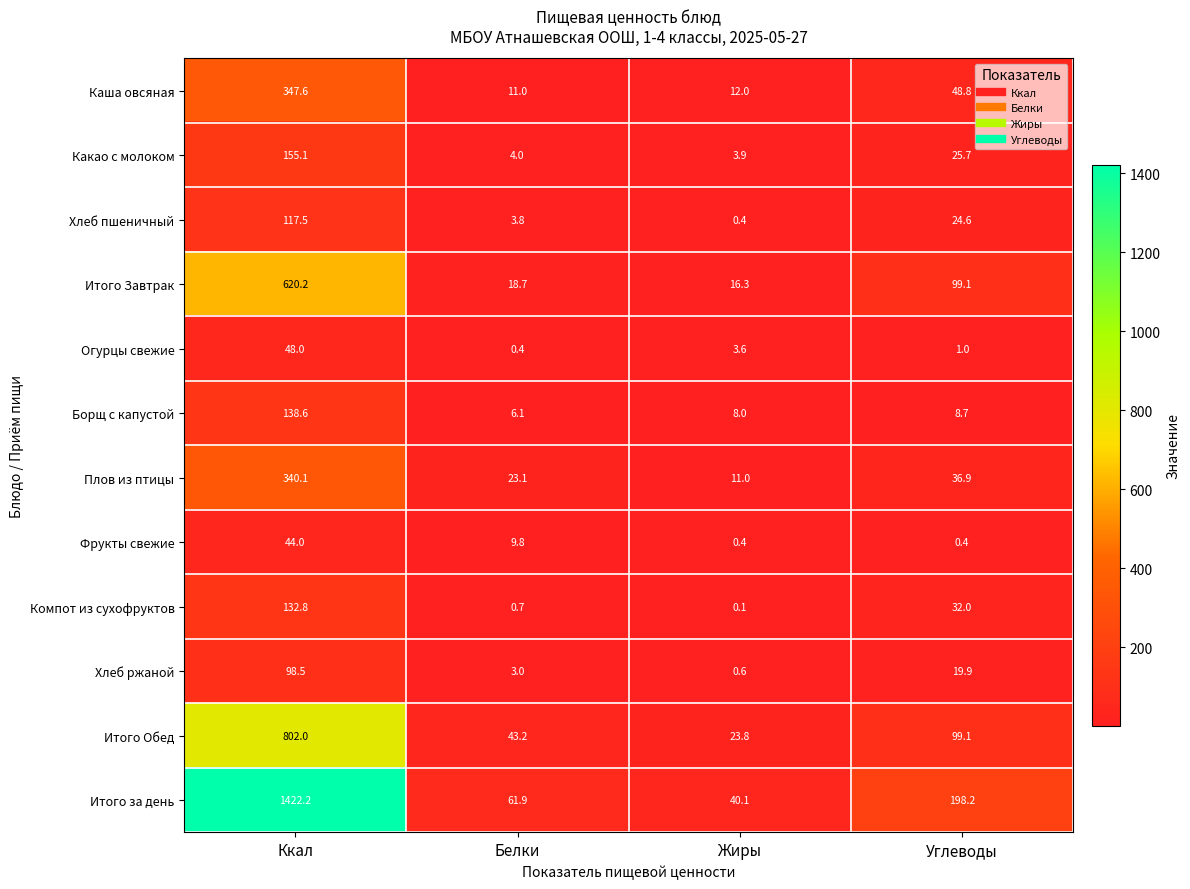

How many data points does each series have?

4